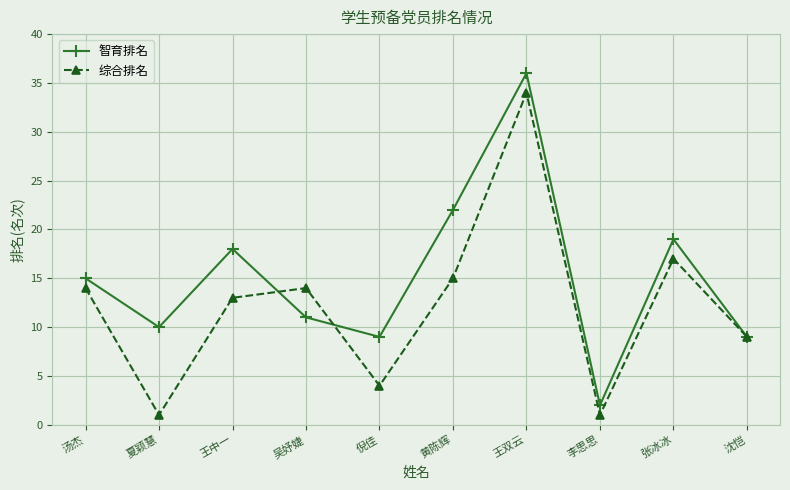

What is the label of the 9th point from the left?

张冰冰